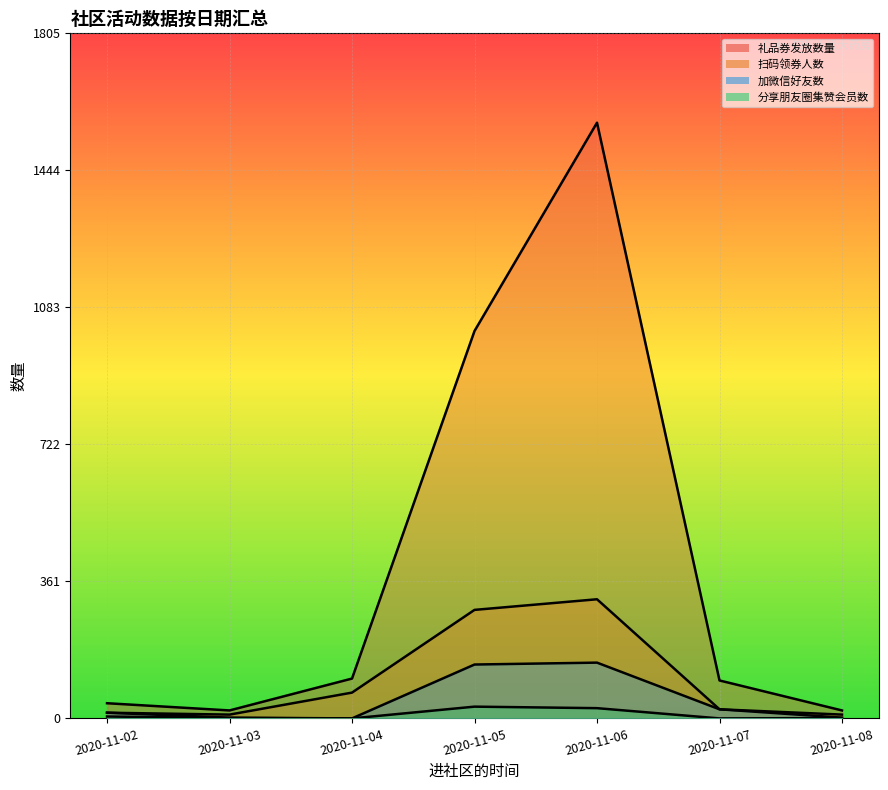

Does the chart display data point markers on the line(s)?

No